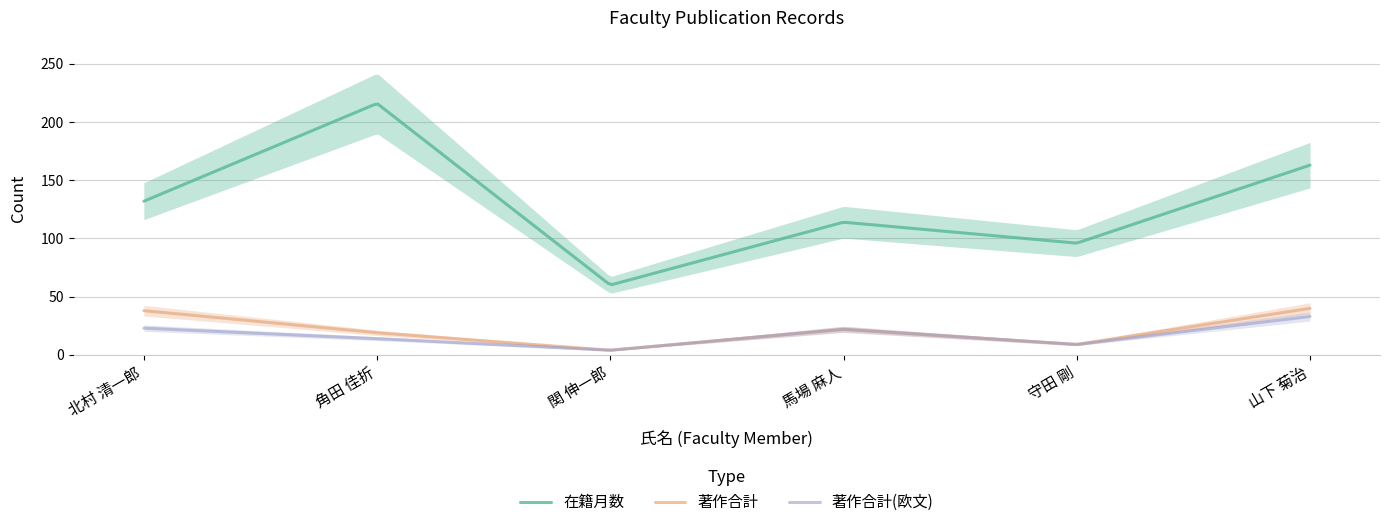

Rank the series by their maximum value, from lowest to highest.

著作合計(欧文), 著作合計, 在籍月数